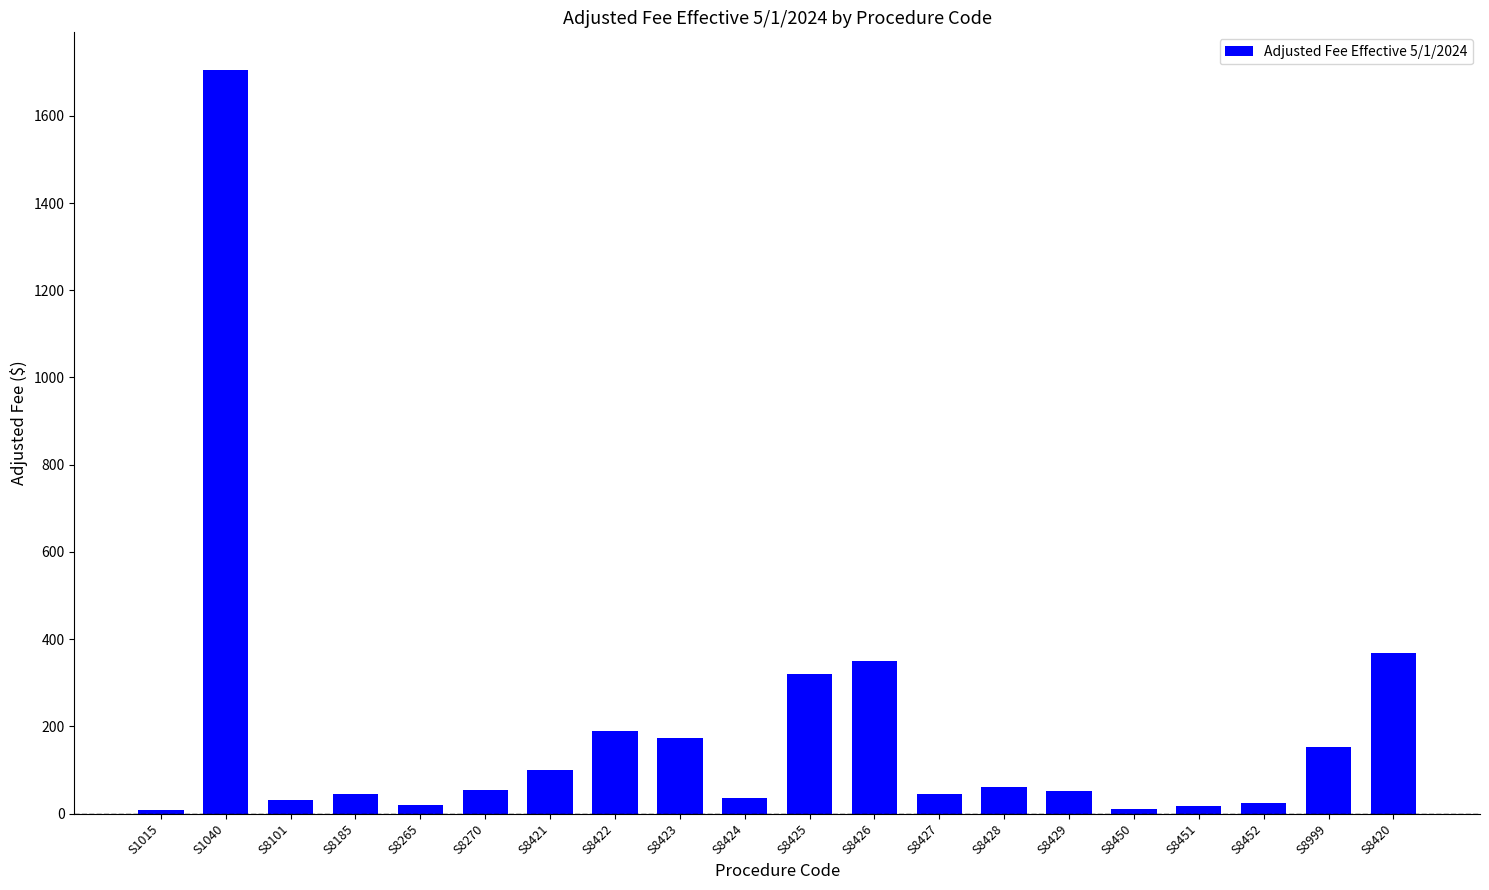

What position from the left is S8450?

16